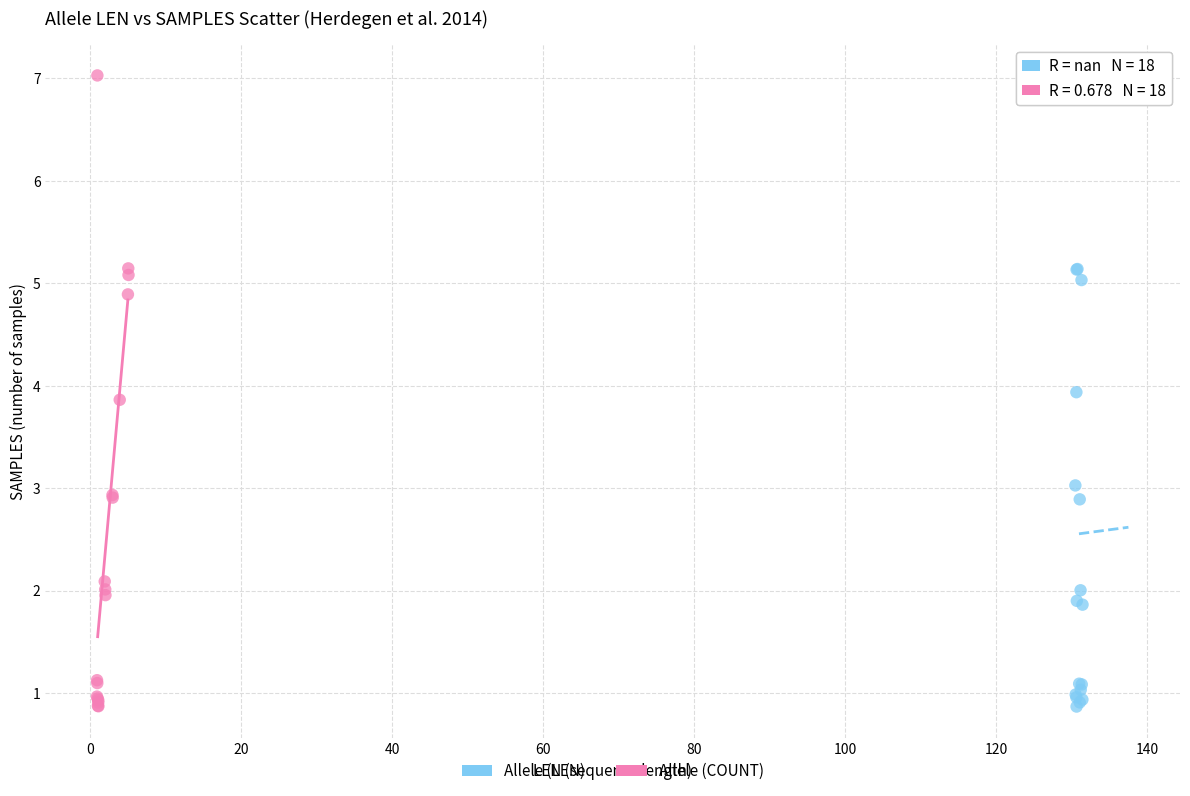

Which series has the widest spread of Y values?

Allele (COUNT)